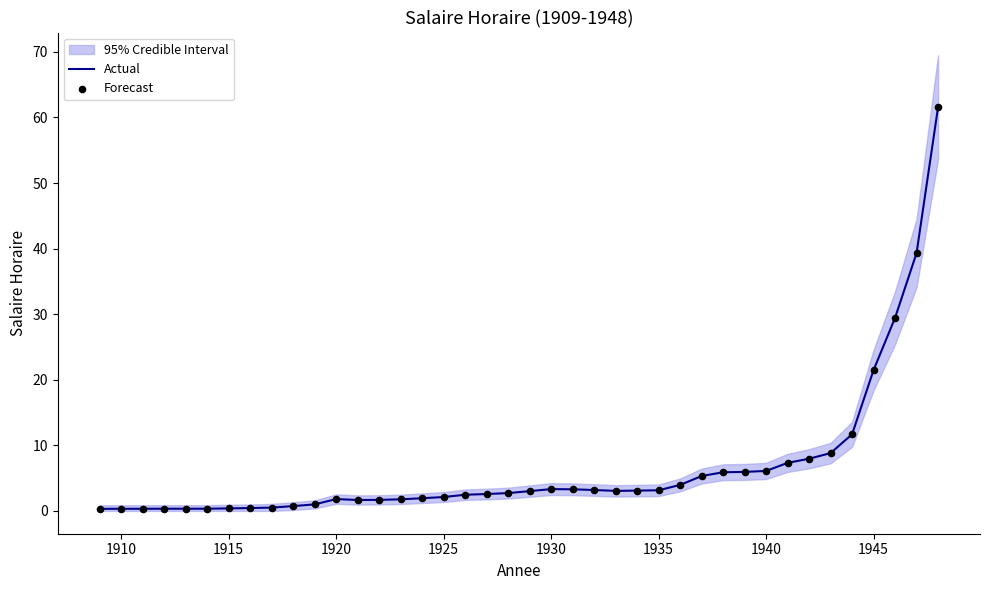

What is the highest value of the Actual series?

61.6